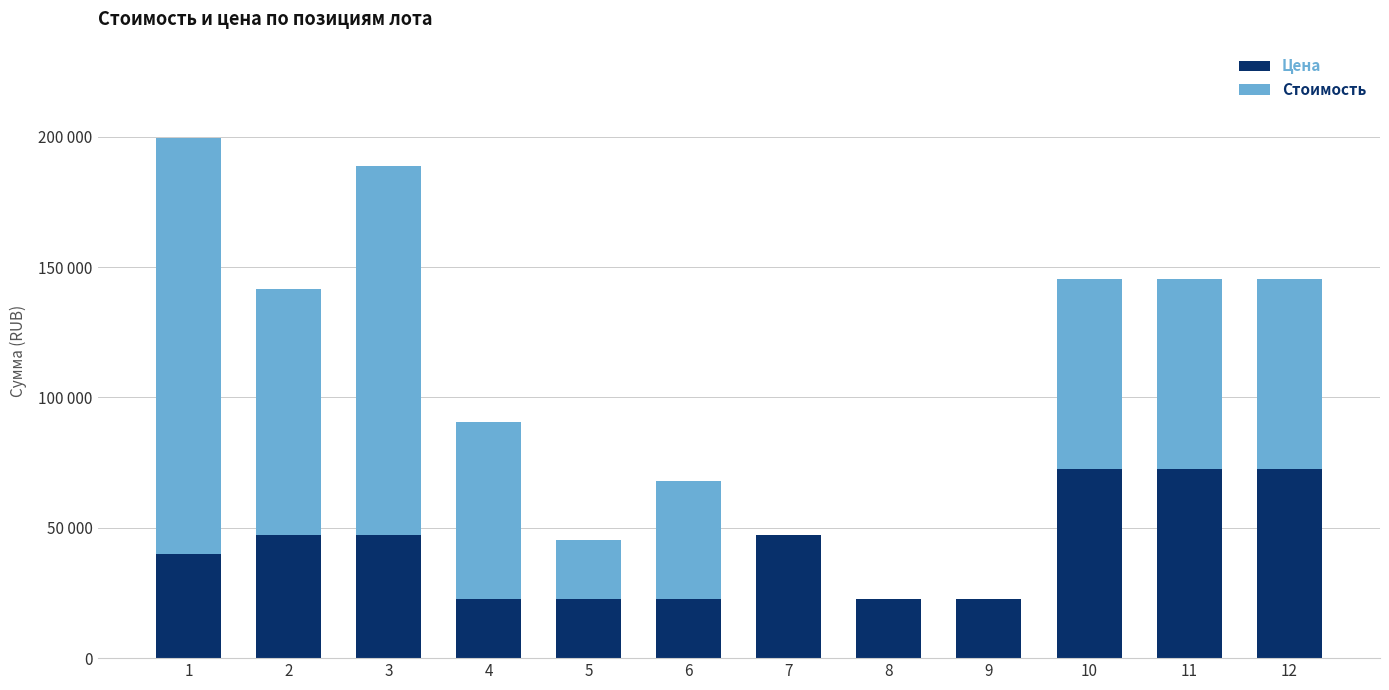

What are all the series names shown in the legend?

Цена, Стоимость